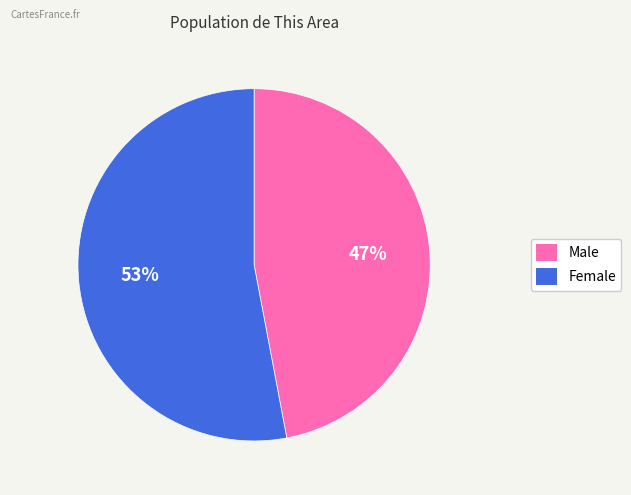

Is it true that Female is 65% of the pie?

False